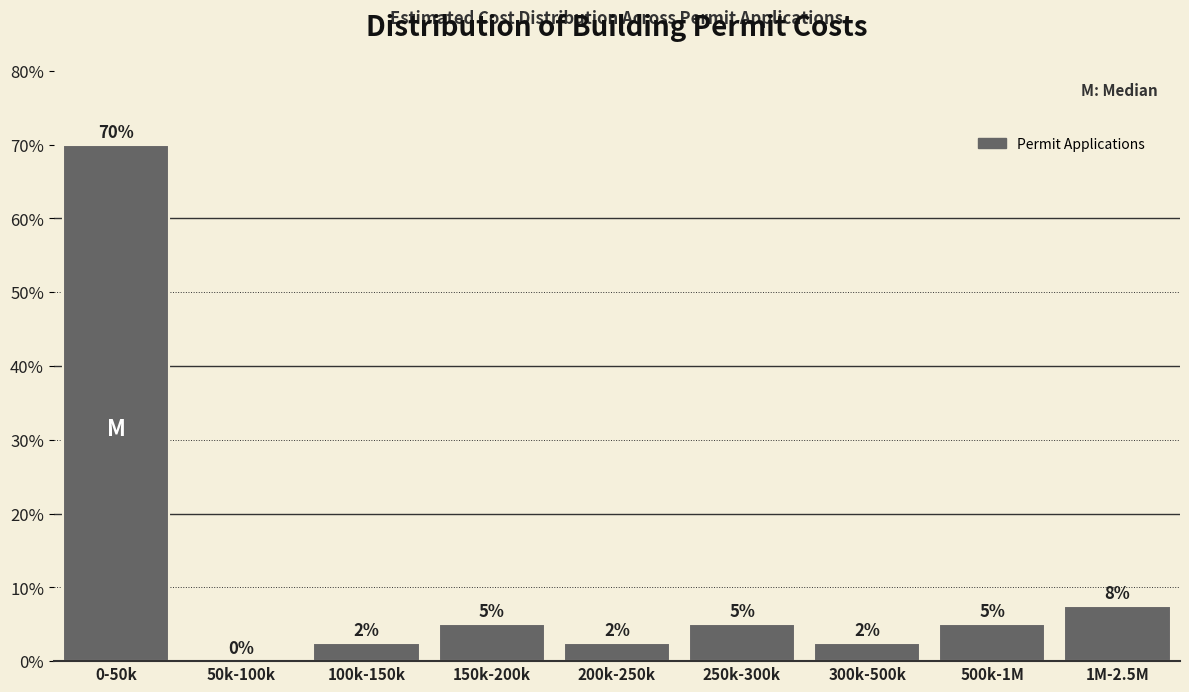

Read the value at 200k-250k.

2.5